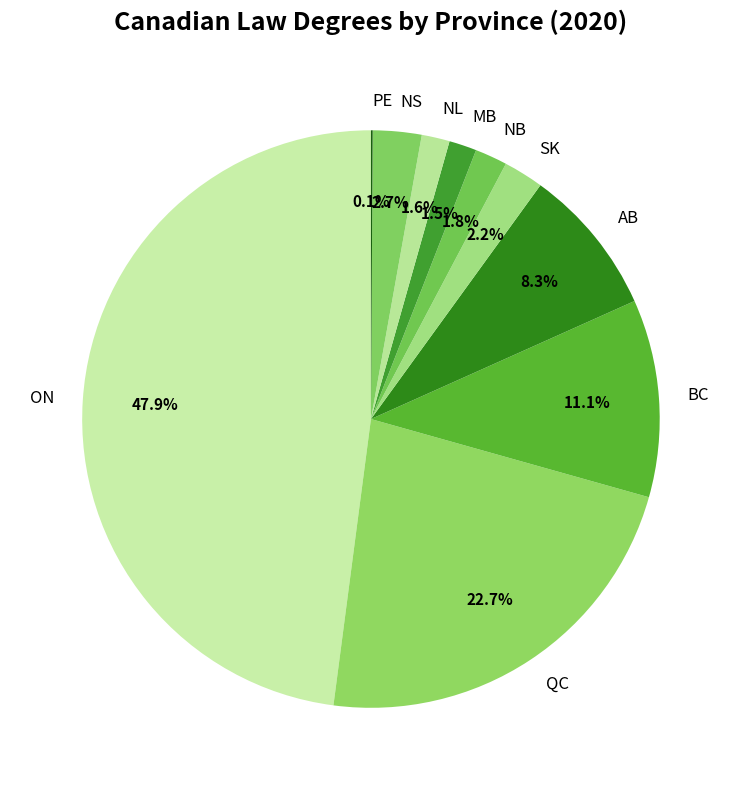

Which has a higher value, BC or QC?

QC